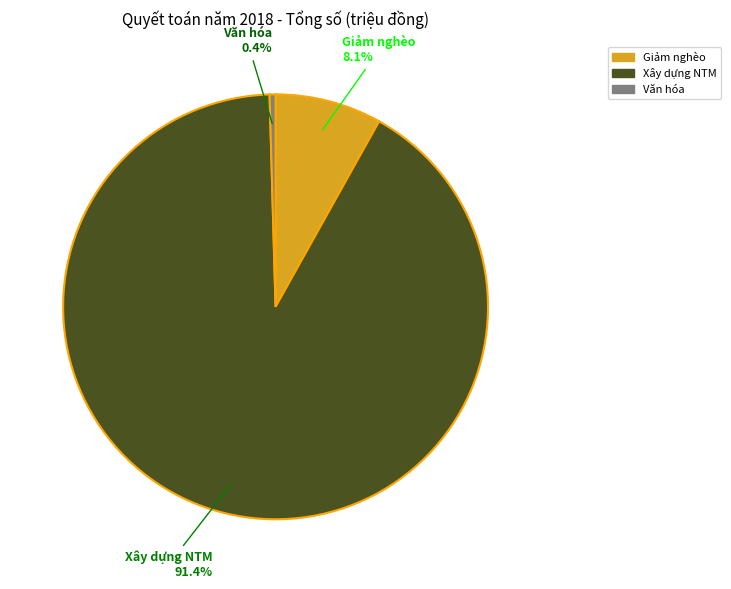

Does Giảm nghèo represent more than half of the total?

No